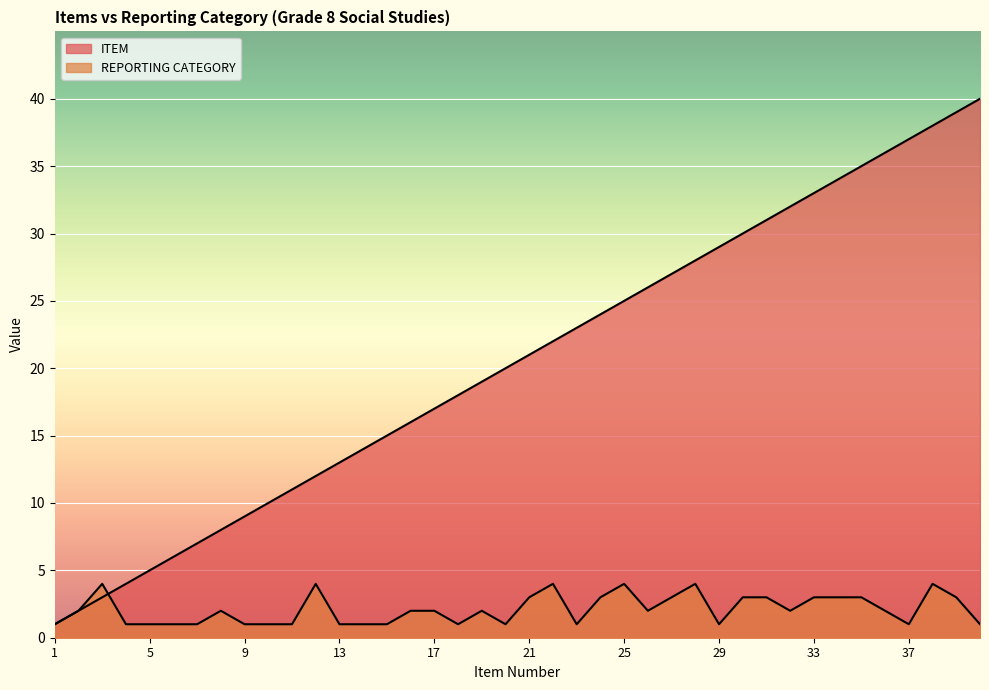

True or false: ITEM has a value of 10 at 30.

False